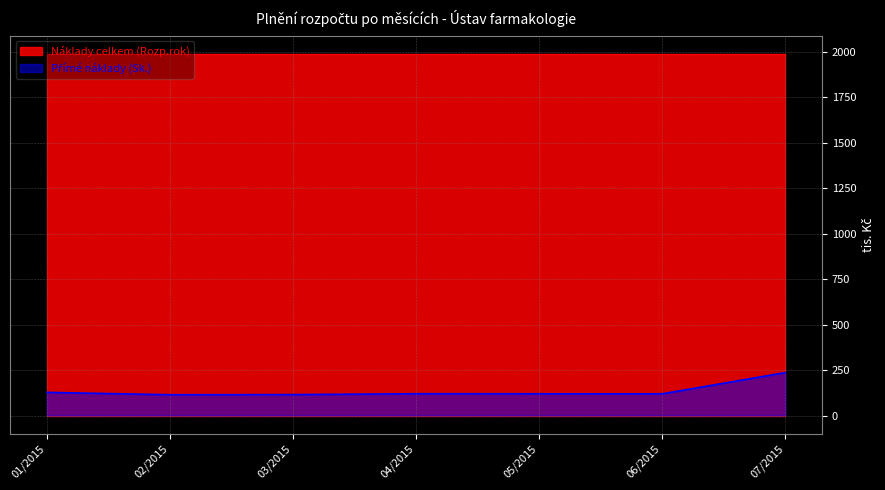

How many points are higher than both their immediate neighbors (excluding endpoints)?

1